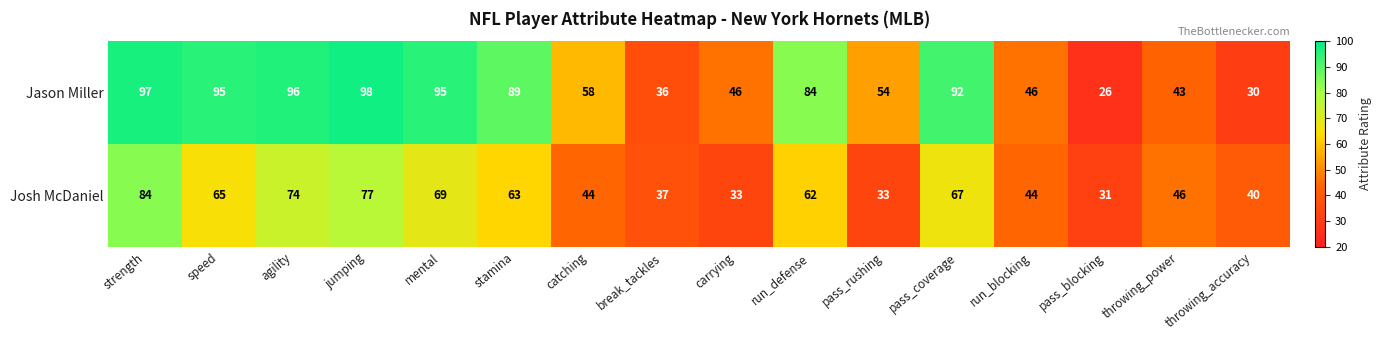

True or false: Jason Miller has a value of 28 at agility.

False